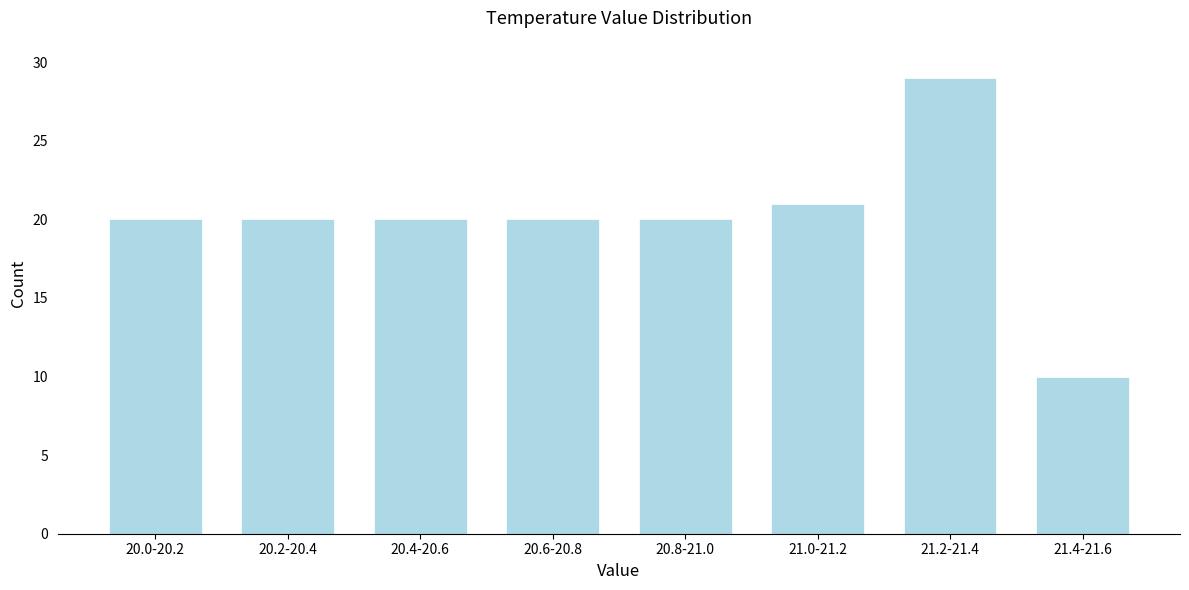

Reading left to right, extract all data points from this chart.

20	20	20	20	20	21	29	10